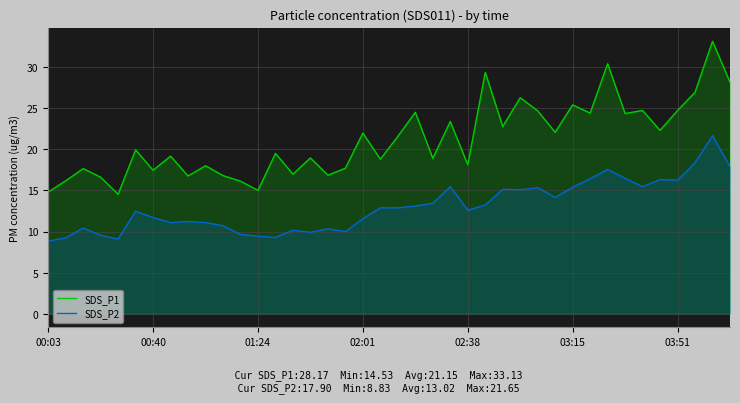

What value does the SDS_P1 series have at 33?

24.4